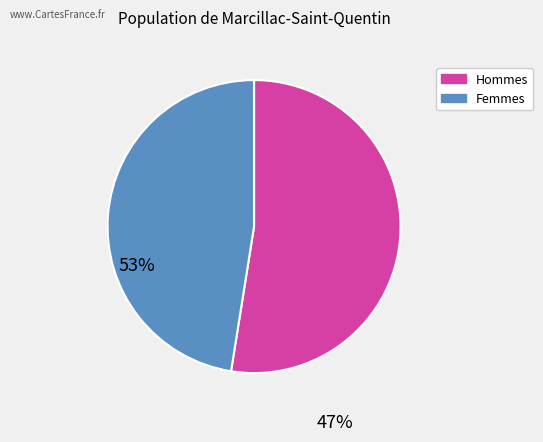

Is there any slice that represents more than half of the pie?

Yes